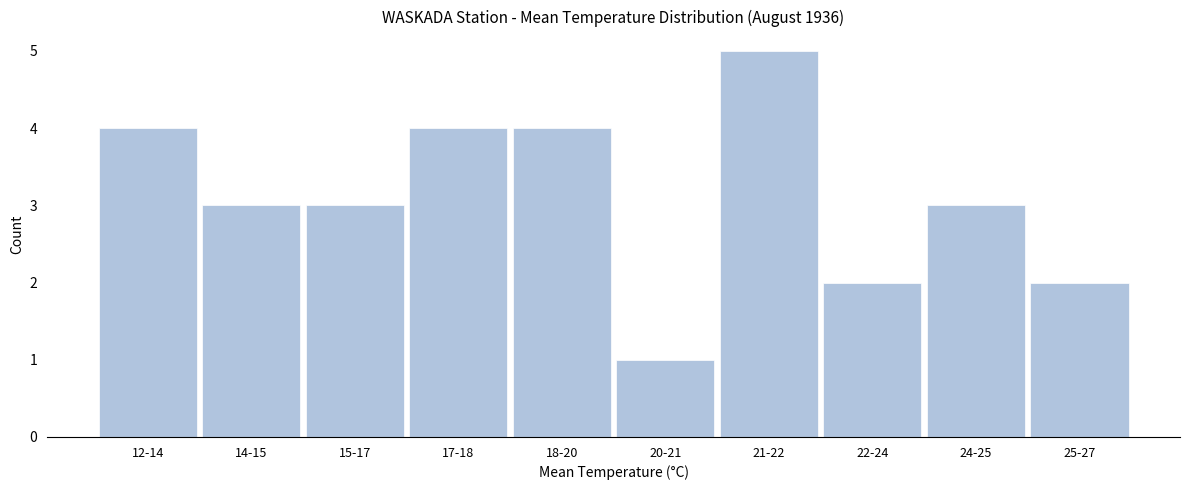

Reading left to right, transcribe all the data shown in this chart.

12-14=4	14-15=3	15-17=3	17-18=4	18-20=4	20-21=1	21-22=5	22-24=2	24-25=3	25-27=2